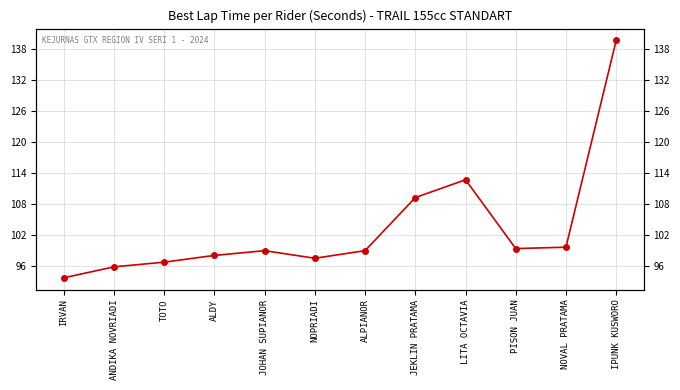

What is the label of the 2nd point from the right?

NOVAL PRATAMA